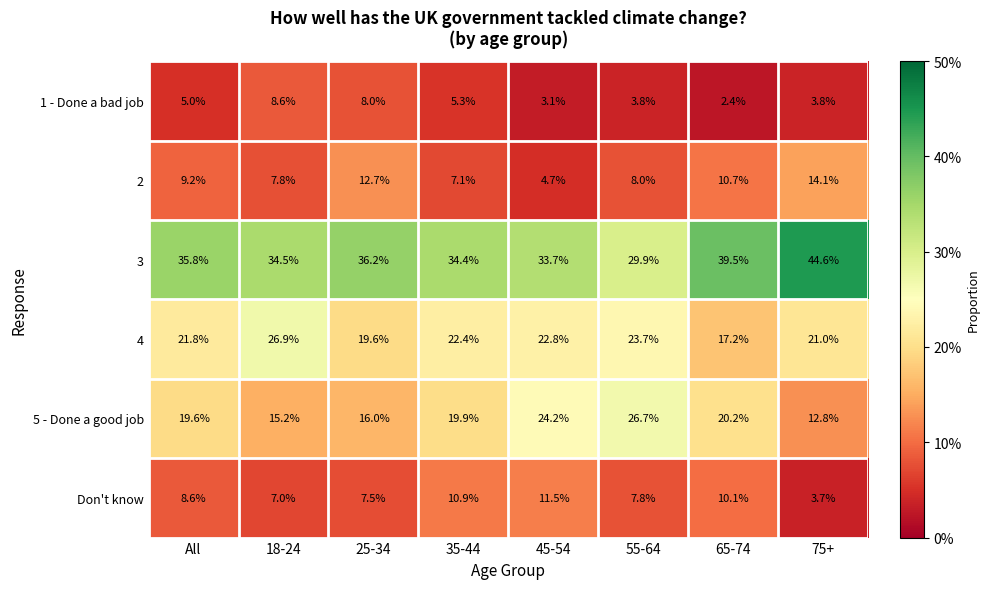

Which series changed the most between All and 25-34?

5 - Done a good job